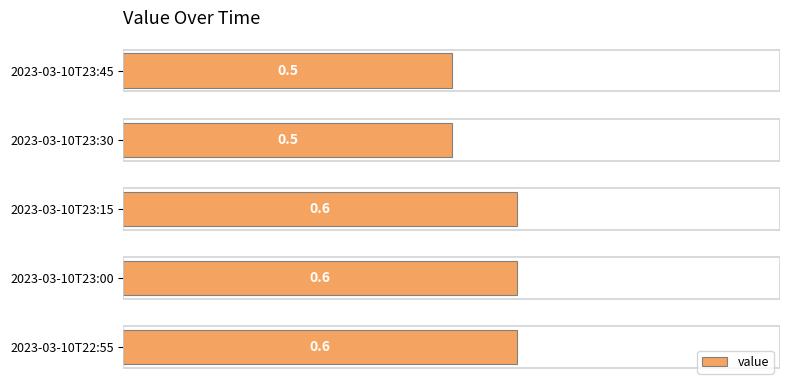

What is the average value?

0.6